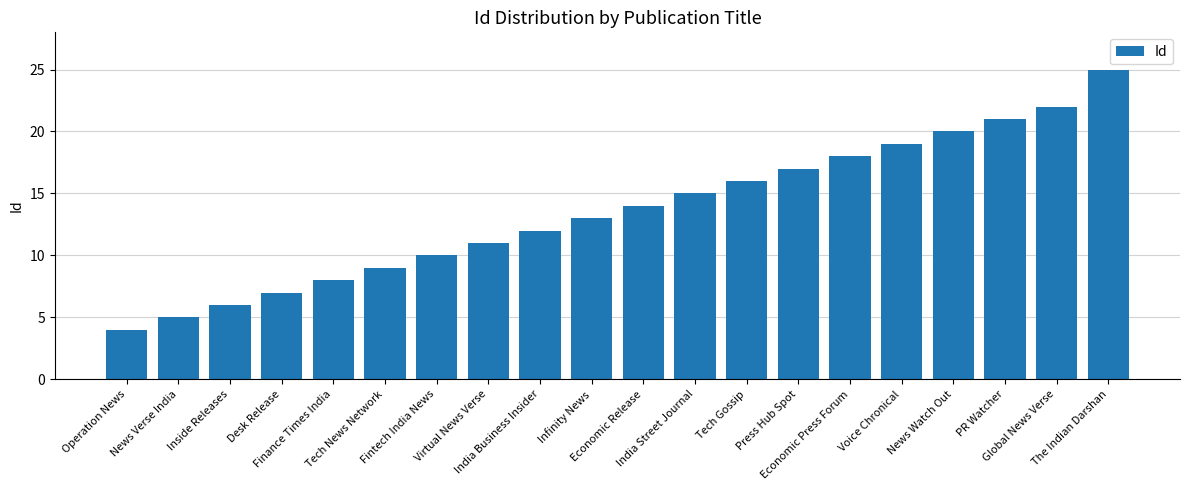

What is the minimum value shown in the chart?

4